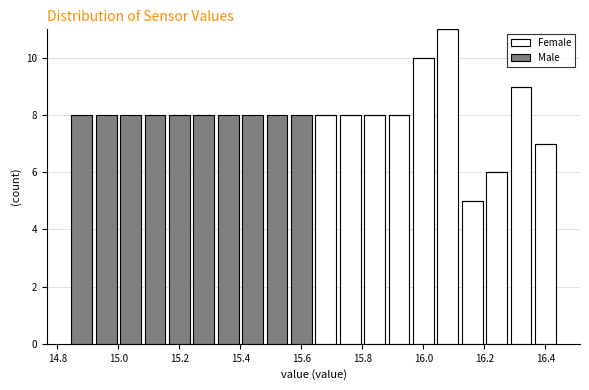

Reading left to right, transcribe this chart: for each stacked bar, give the range it covers on the x-axis and its total height. The values are not printed on the chart, so give them approximately, as read against the axis.

14.84 to 14.92: 8
14.92 to 15.00: 8
15.00 to 15.08: 8
15.08 to 15.16: 8
15.16 to 15.24: 8
15.24 to 15.32: 8
15.32 to 15.40: 8
15.40 to 15.48: 8
15.48 to 15.56: 8
15.56 to 15.64: 8
15.64 to 15.72: 8
15.72 to 15.80: 8
15.80 to 15.88: 8
15.88 to 15.96: 8
15.96 to 16.04: 10
16.04 to 16.12: 11
16.12 to 16.20: 5
16.20 to 16.28: 6
16.28 to 16.36: 9
16.36 to 16.44: 7